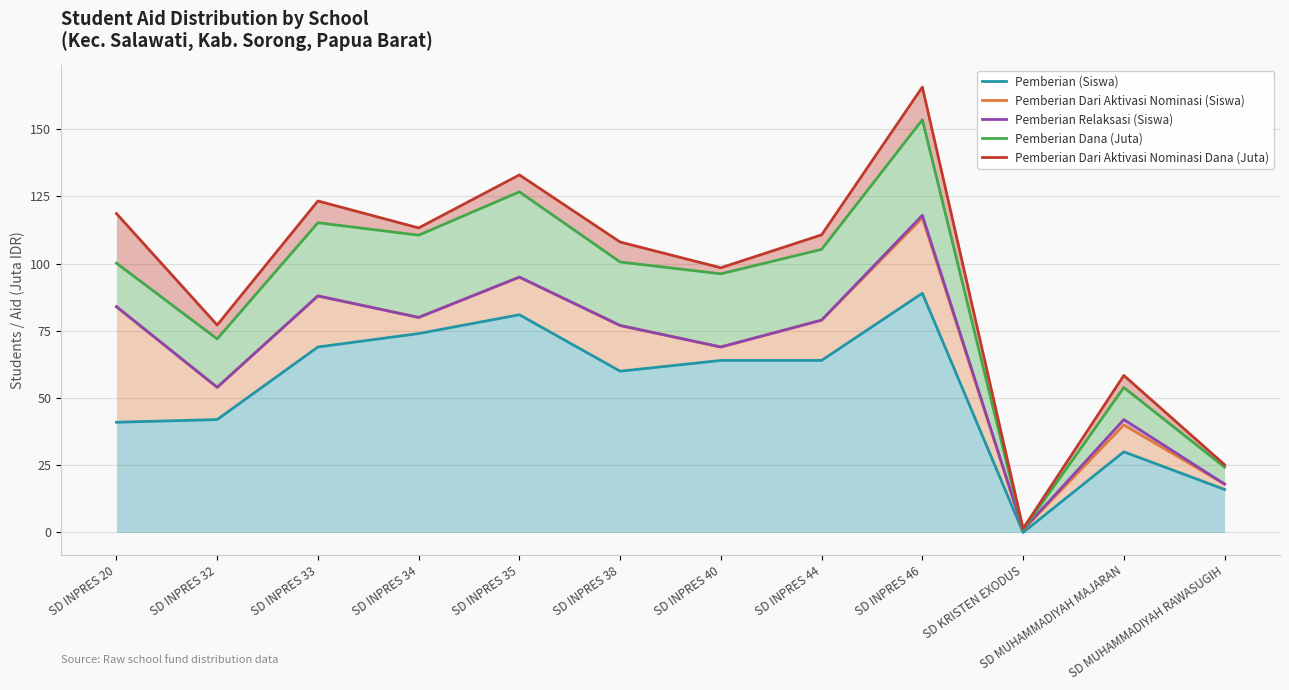

What is the difference between the second highest and second lowest values in the Pemberian (Siswa) series?

65.0